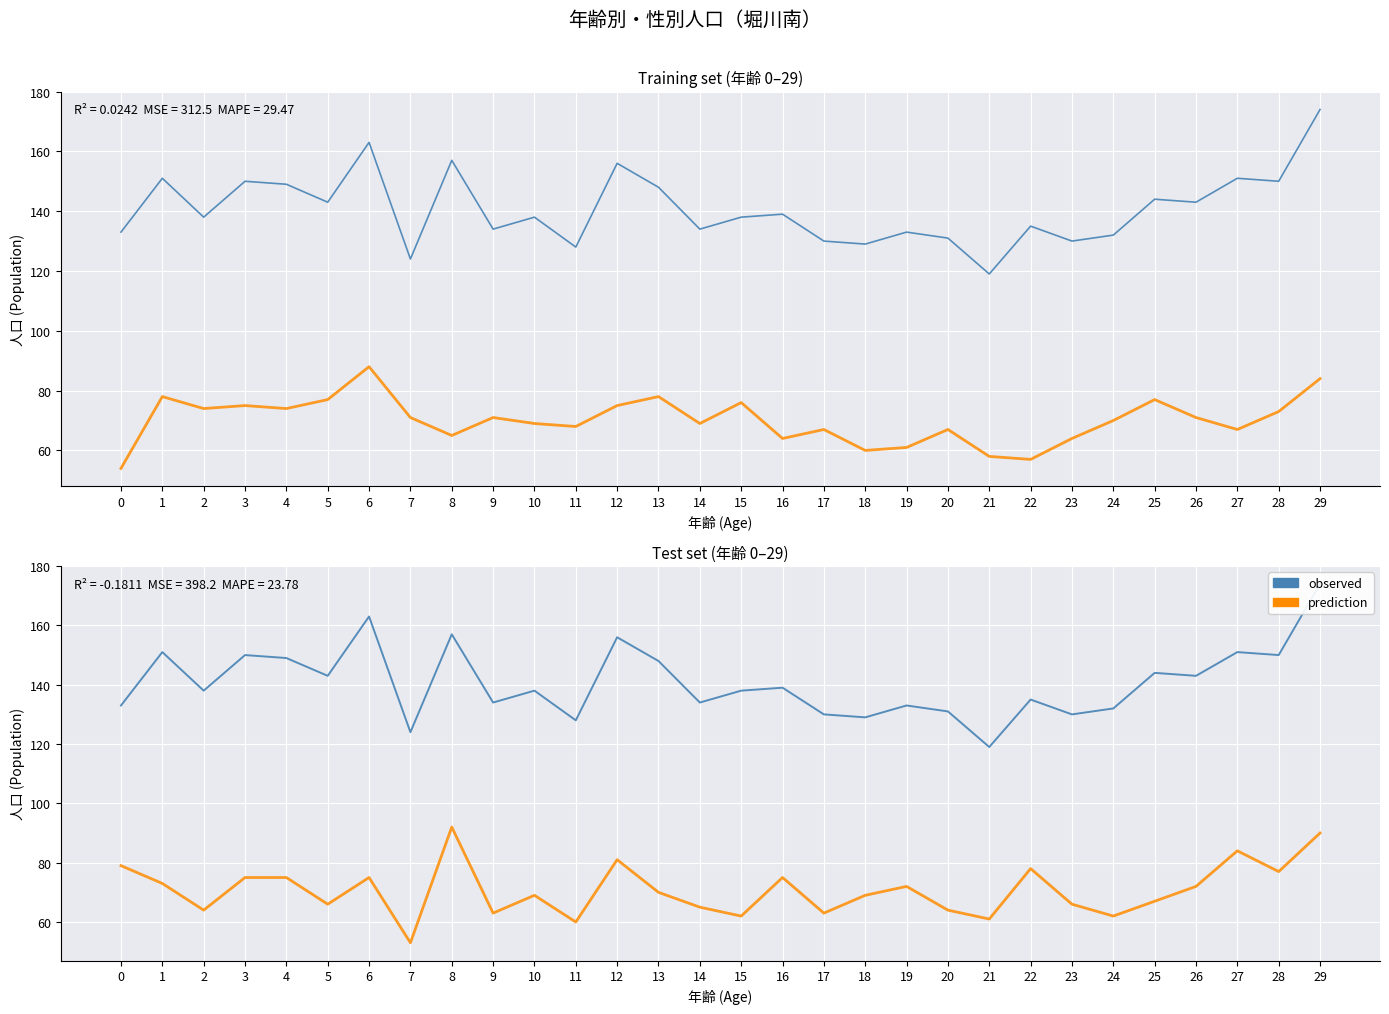

What is the difference between the second highest and minimum values in the prediction (男) series?

30